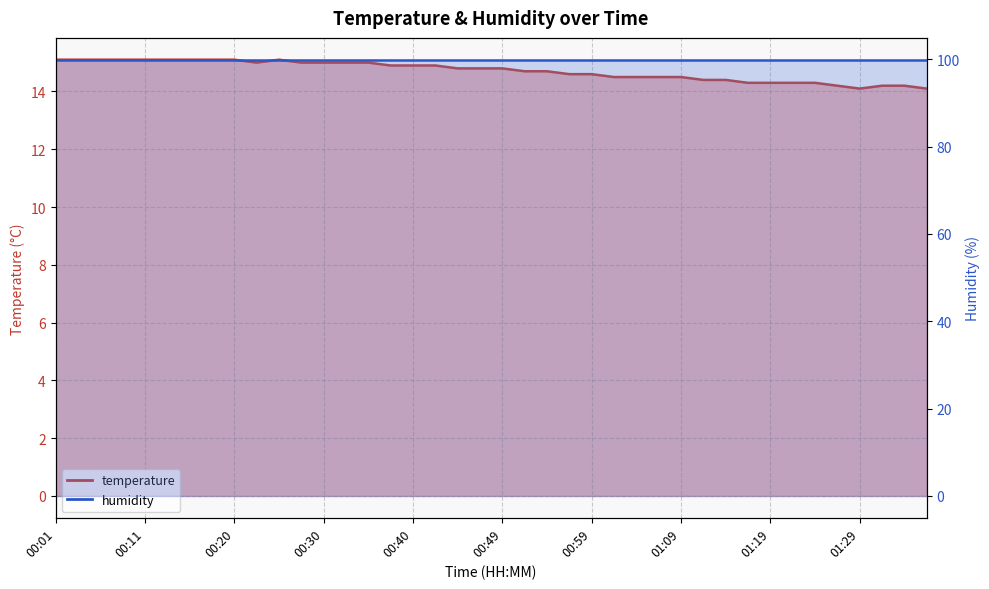

Does the chart display data point markers on the line(s)?

No